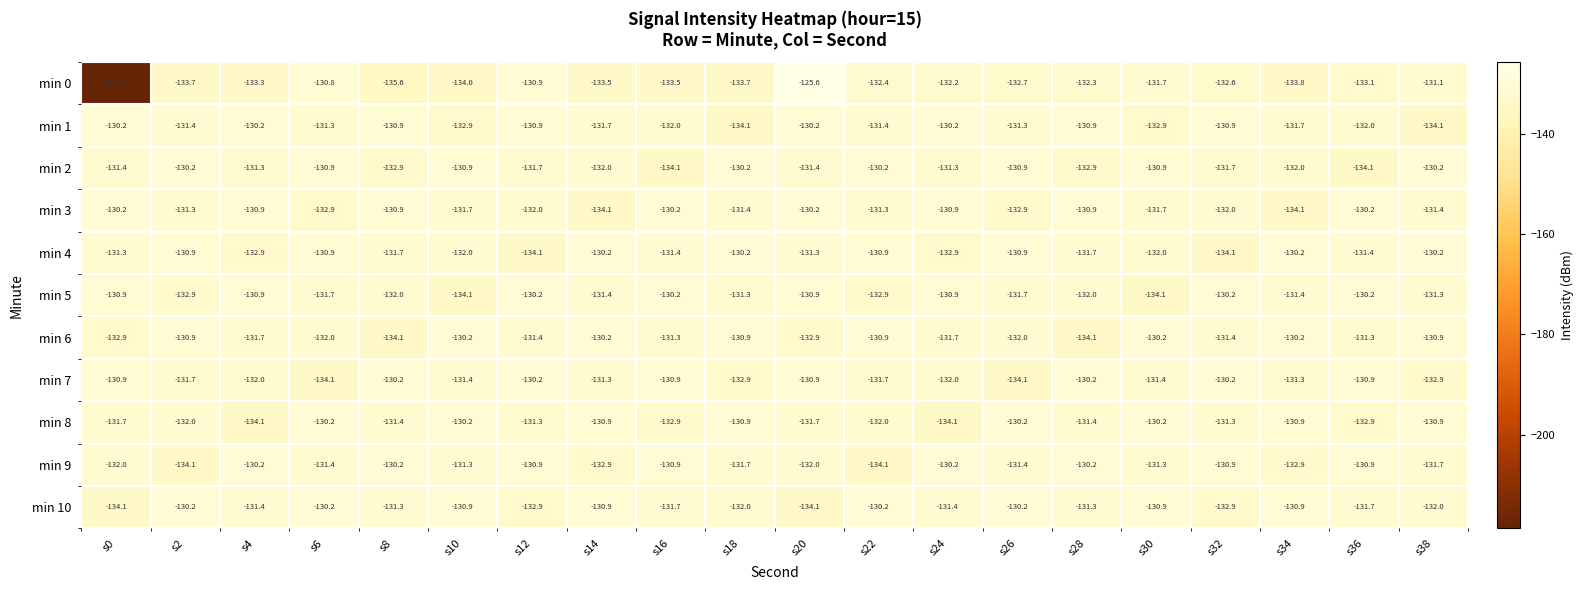

How many data points does each series have?

20